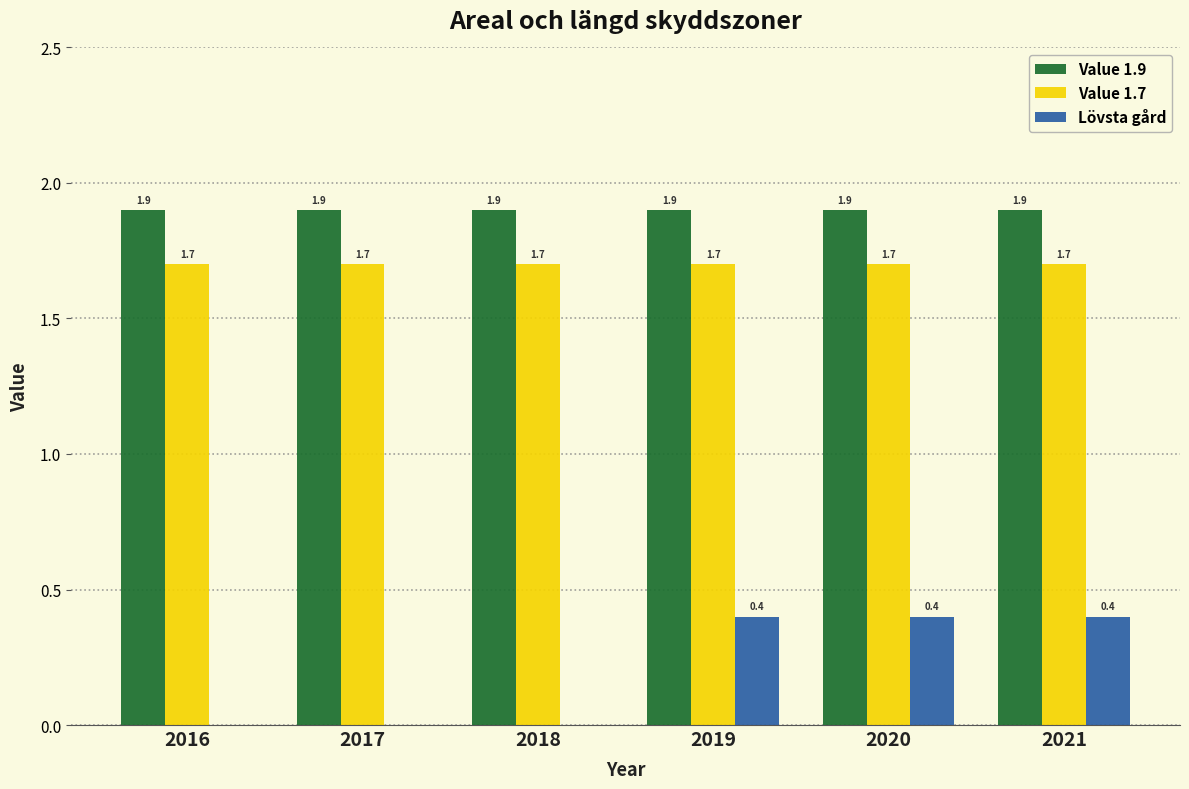

What is the sum of all Lövsta gård values?

1.2